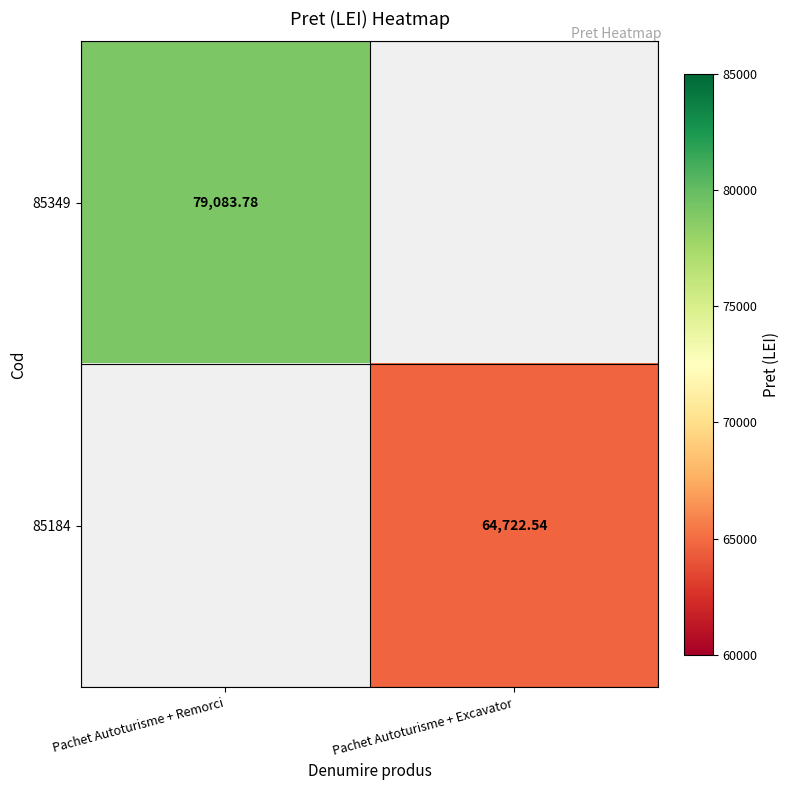

What is the minimum value shown in the chart?

64722.5